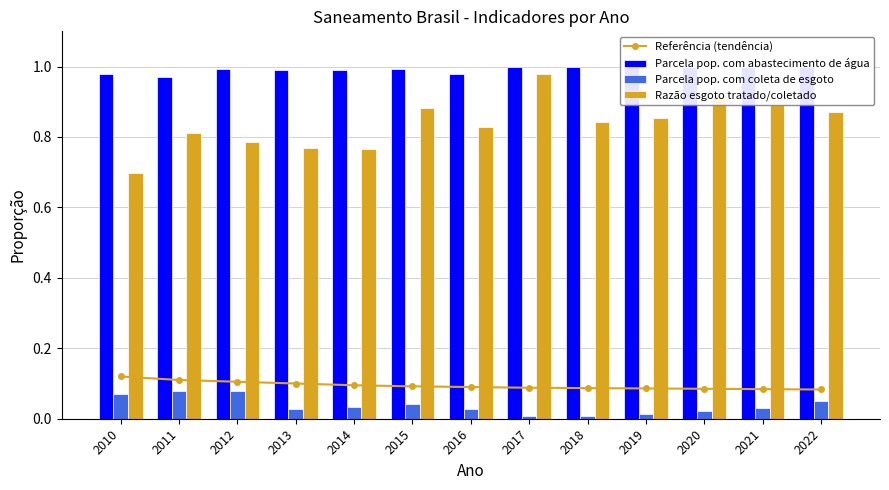

Read the Parcela pop. com coleta de esgoto value at 2012.

0.1